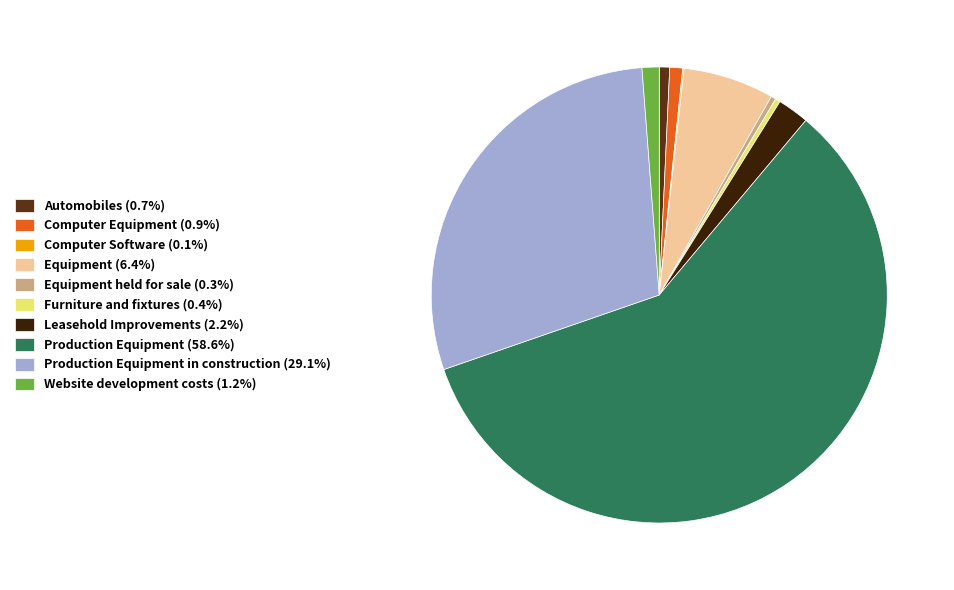

Is the sum of Computer Equipment (0.9%) and Leasehold Improvements (2.2%) greater than half?

No